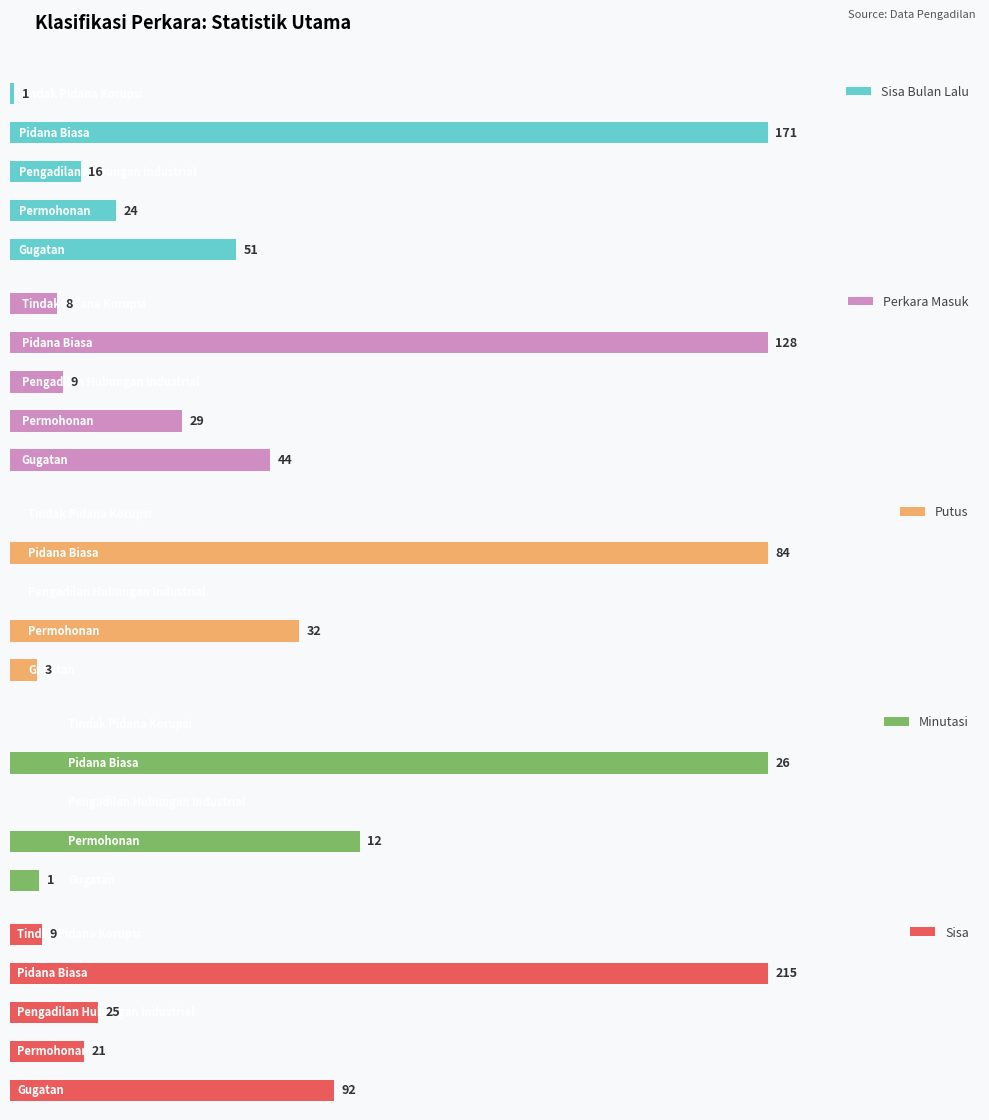

Reading left to right, transcribe all the data shown in this chart.

Sisa Bulan Lalu: 51	24	16	171	1
Perkara Masuk: 44	29	9	128	8
Putus: 3	32	0	84	0
Minutasi: 1	12	0	26	0
Sisa: 92	21	25	215	9